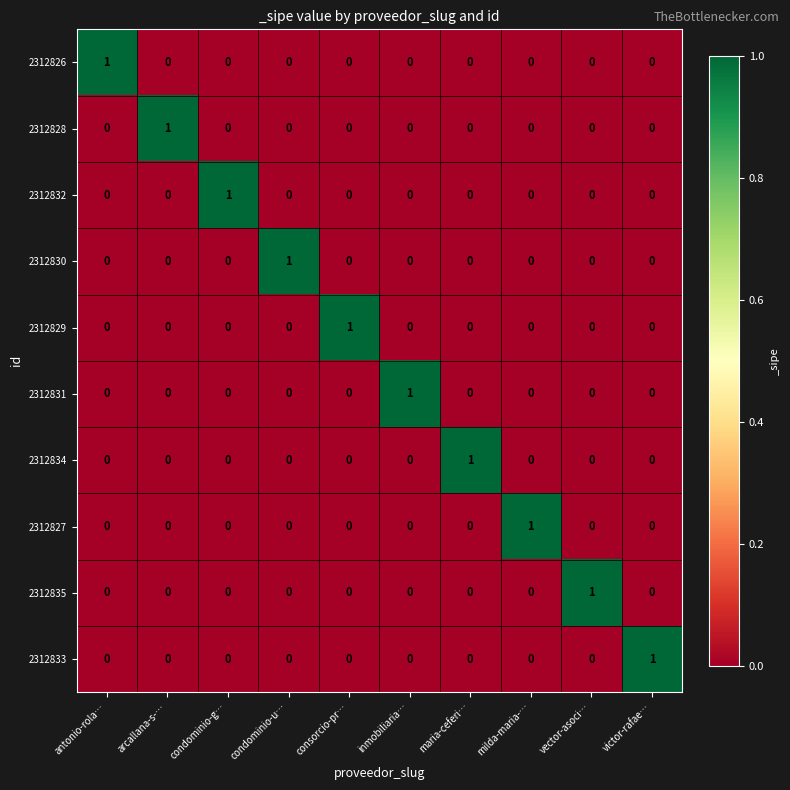

What is the spread (max minus min) of values at vector-asoci…?

1